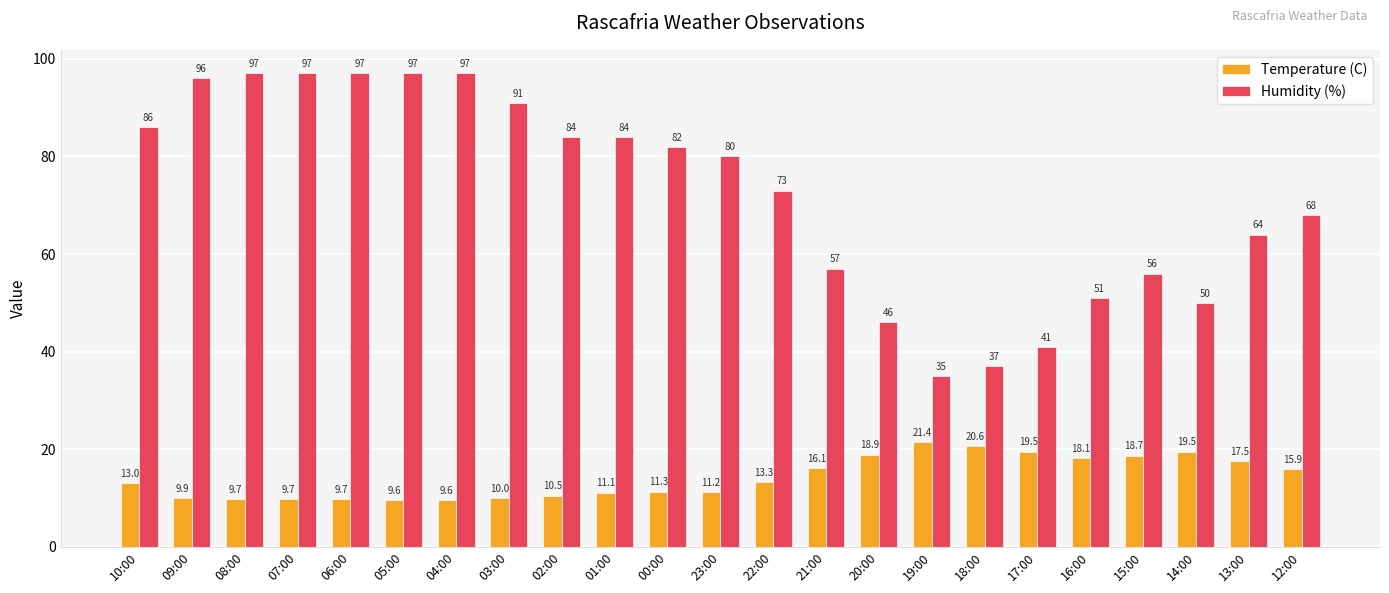

The value of Temperature (C) at 22:00 is 7.0. True or false?

False